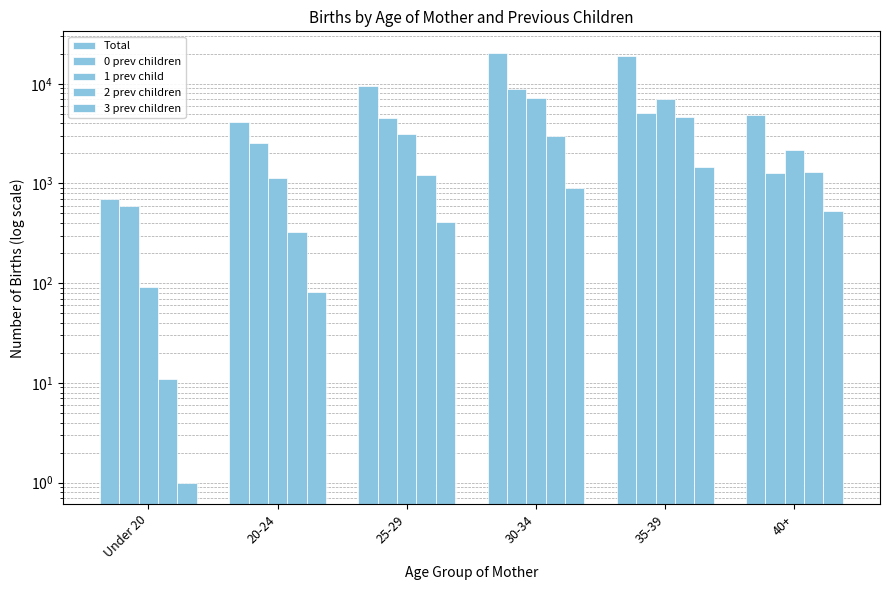

The value of Total at 20-24 is 4102. True or false?

True